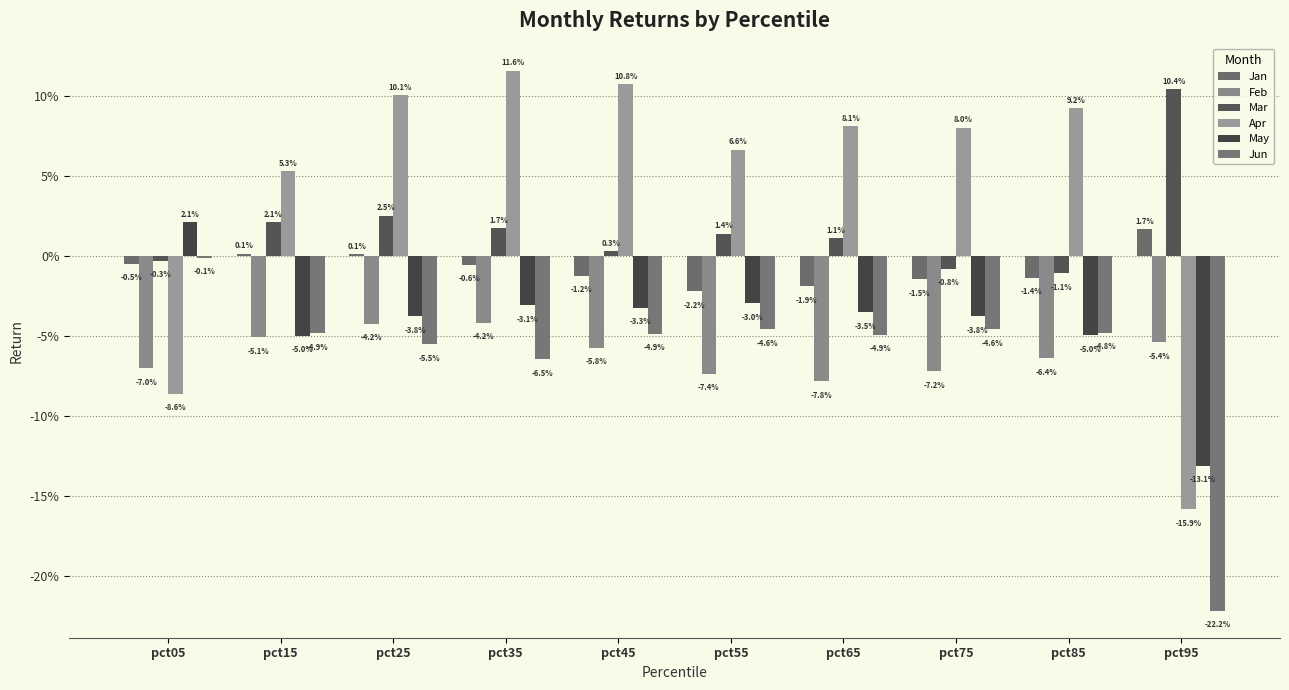

At which category is the sum across all series the highest?

pct25